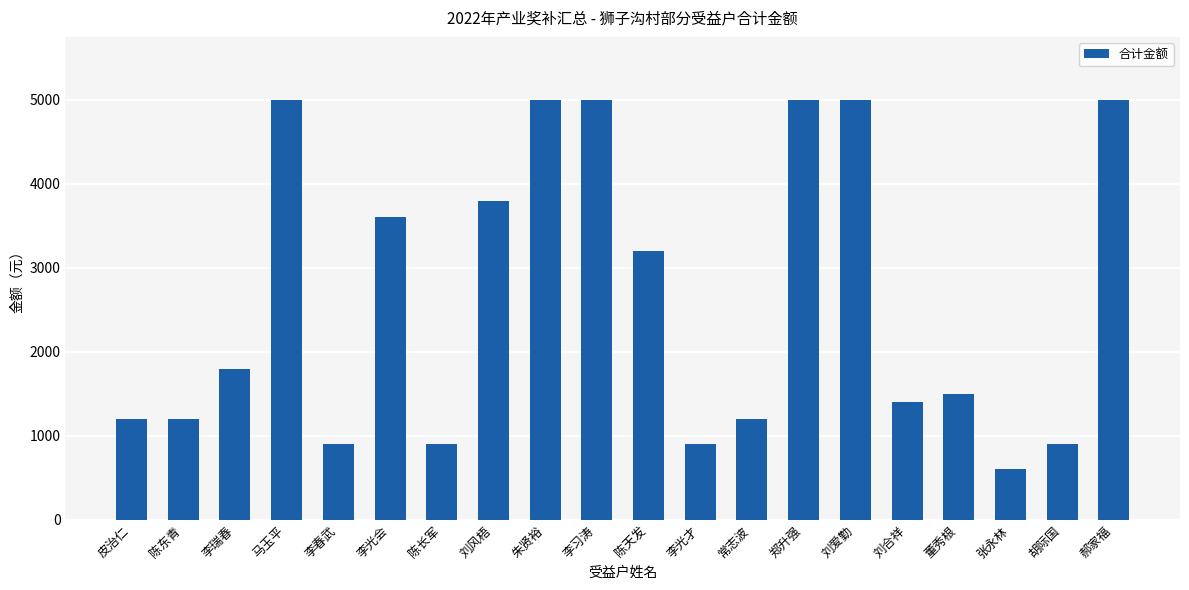

What is the sum of all values?

53100